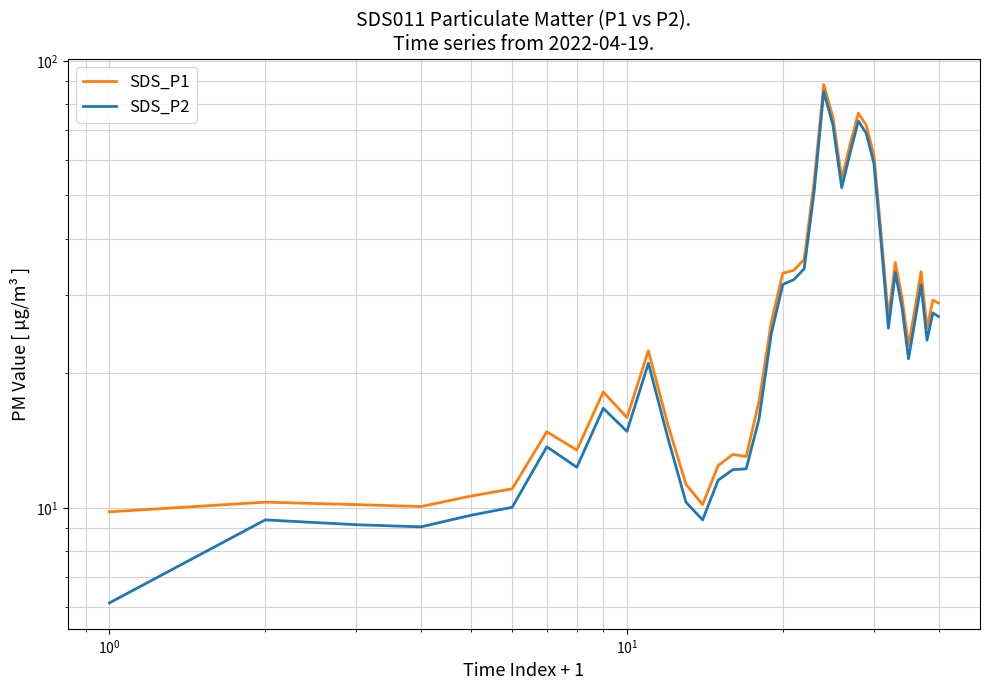

How many interior local peaks does the SDS_P2 series have?

9